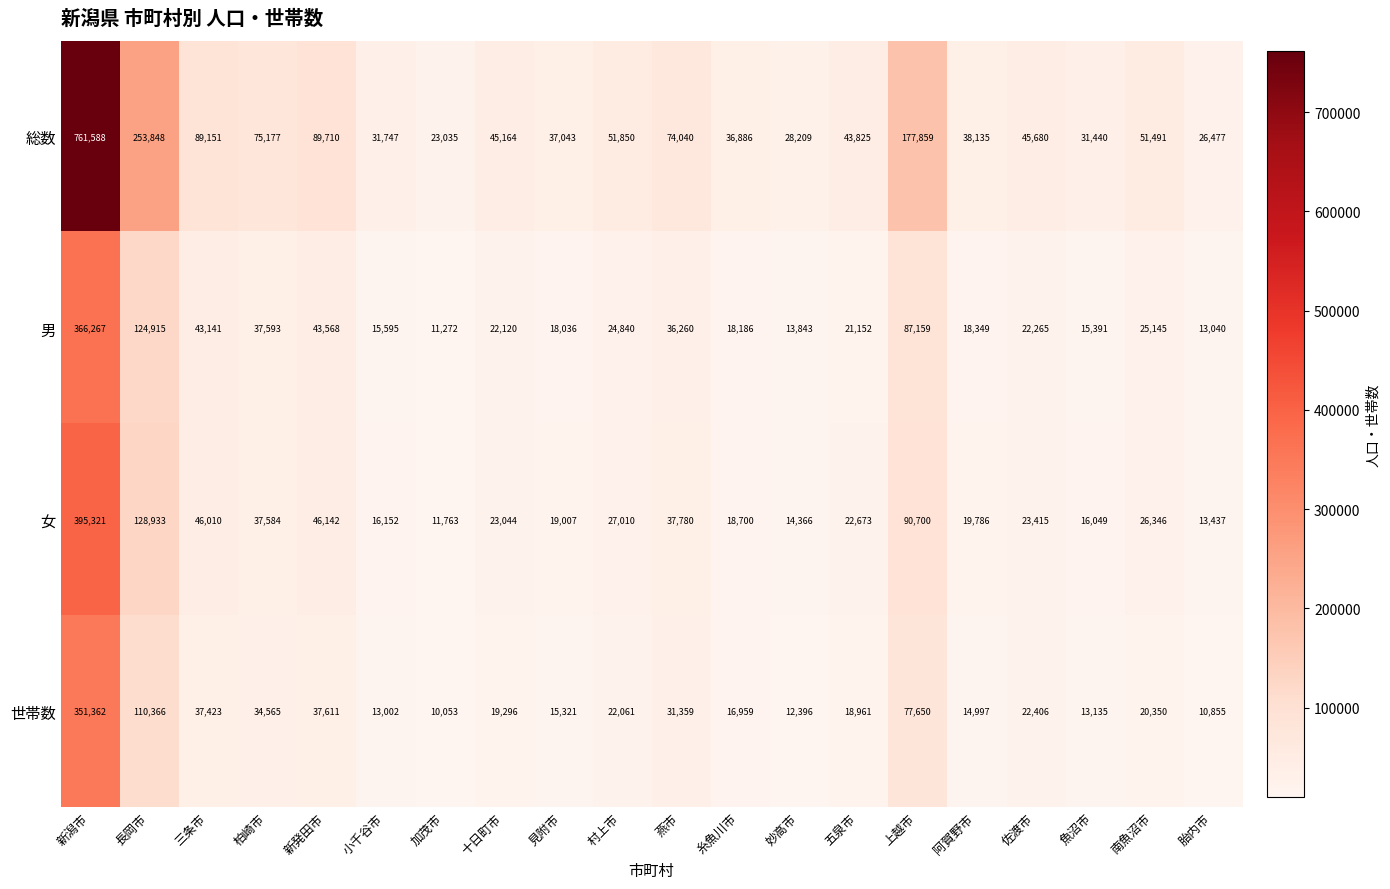

At how many categories does at least one series exceed 28329?

17